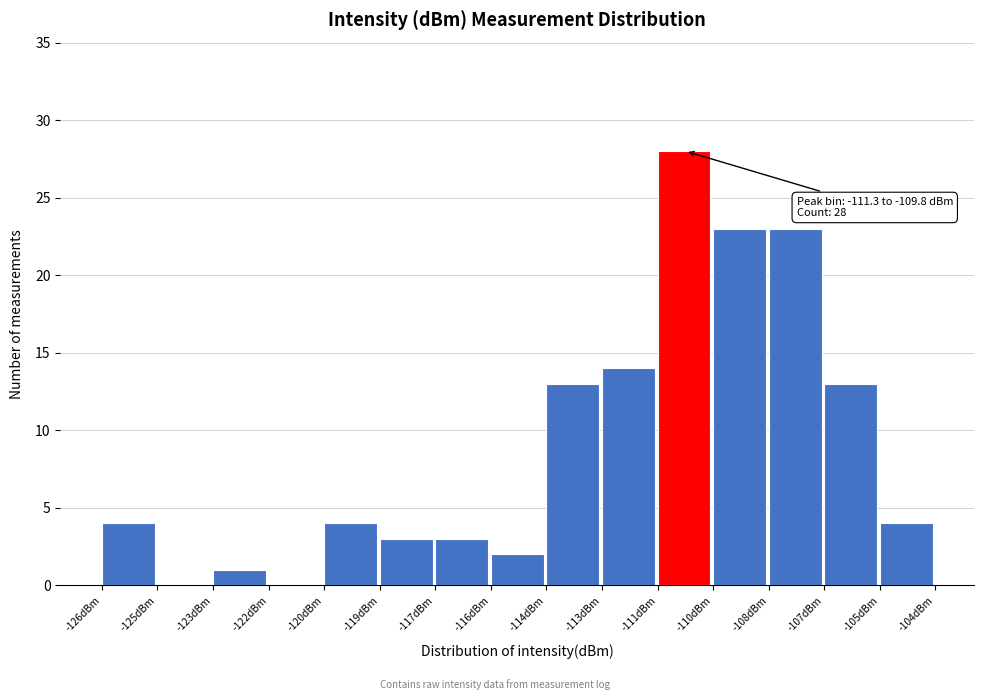

Reading left to right, list all the values displayed in this chart.

-126dBm=4	-125dBm=0	-123dBm=1	-122dBm=0	-120dBm=4	-119dBm=3	-117dBm=3	-116dBm=2	-114dBm=13	-113dBm=14	-111dBm=28	-110dBm=23	-108dBm=23	-107dBm=13	-105dBm=4